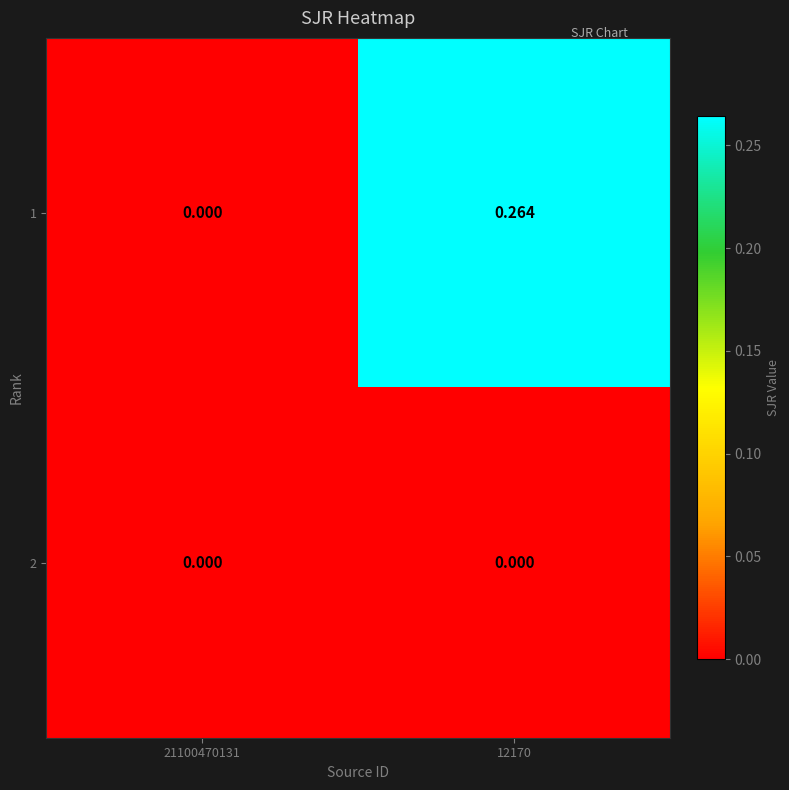

Is the value of 1 at 12170 greater than the value of 2 at 21100470131?

Yes